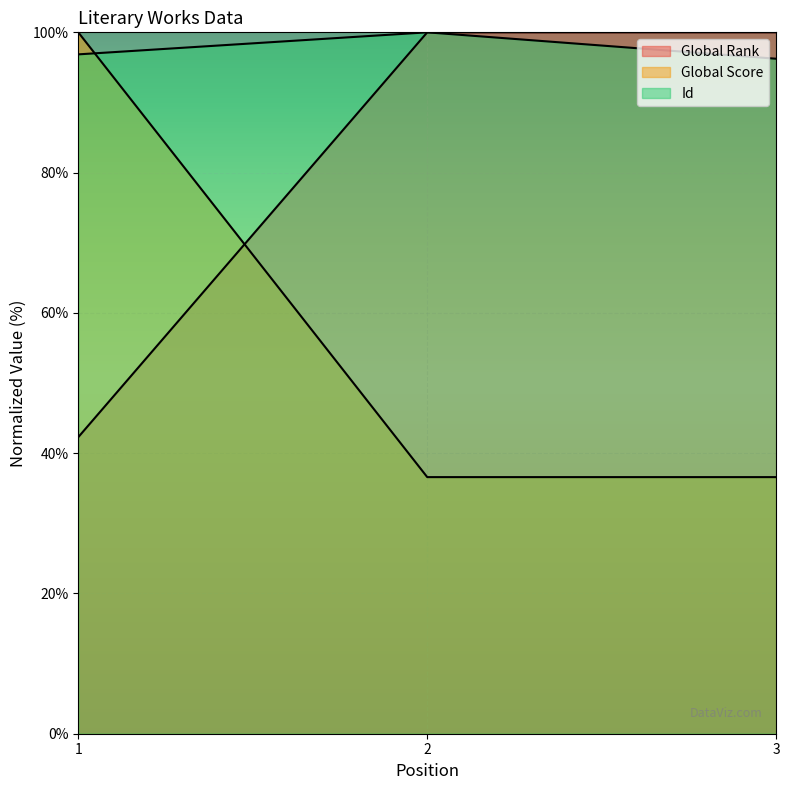

What is the sum of all Global Rank values?

173.2